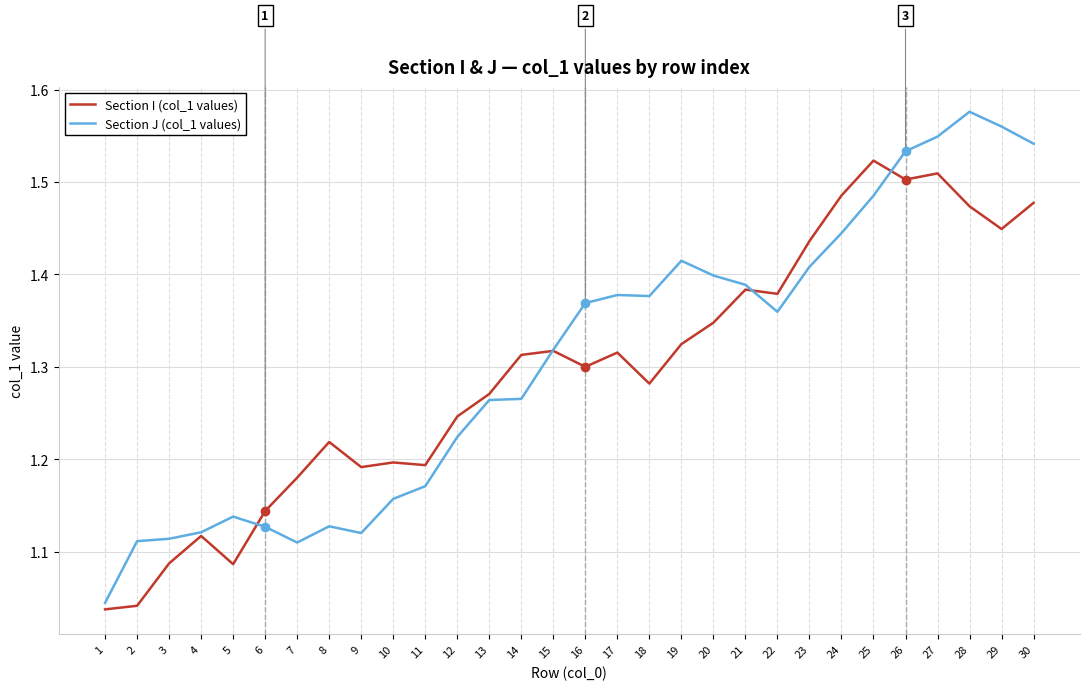

True or false: Section J (col_1 values) has more than 2 interior local peaks.

True